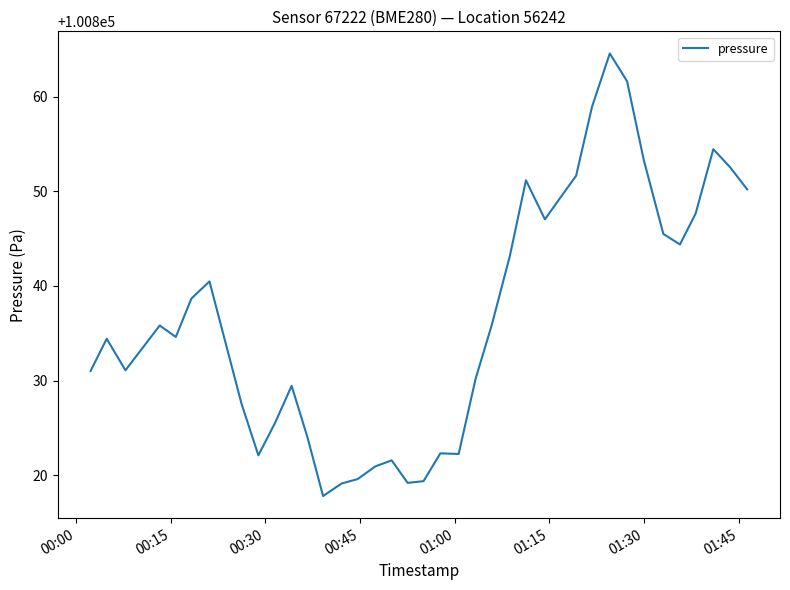

What is the minimum value shown in the chart?

100817.8